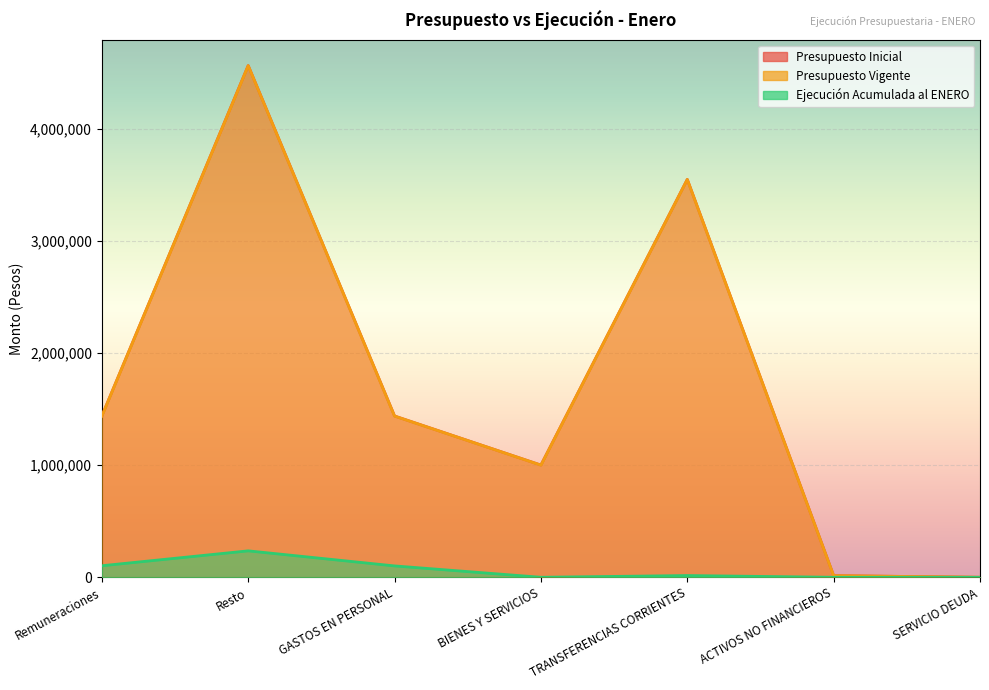

What is the total value across all series at Remuneraciones?

2979421